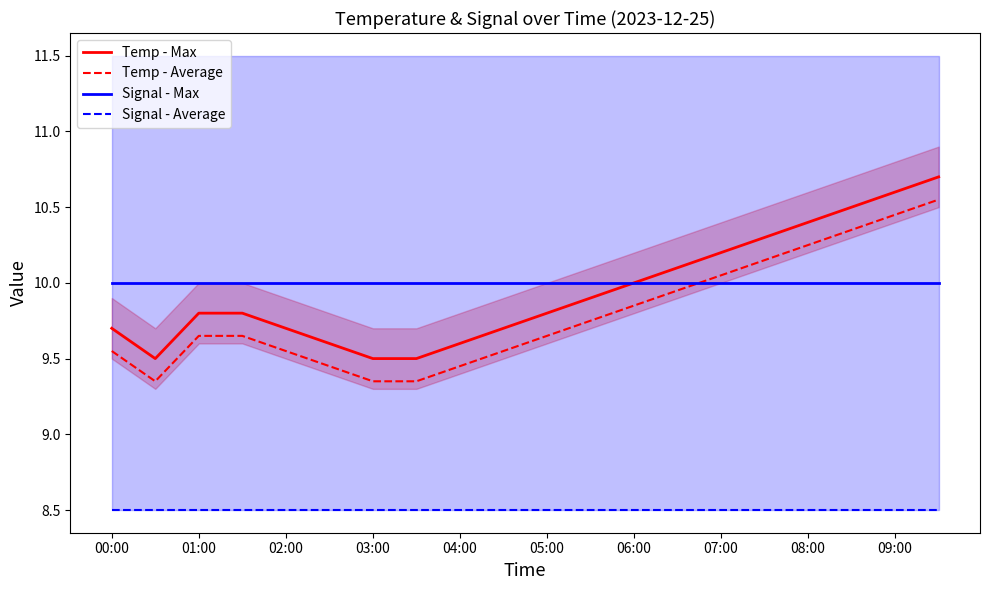

Which series has the largest range (max minus min)?

Temp - Max